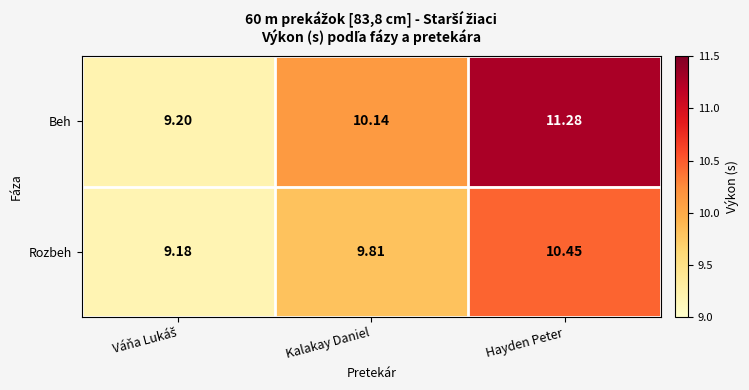

Which category has the highest value across all series?

Hayden Peter